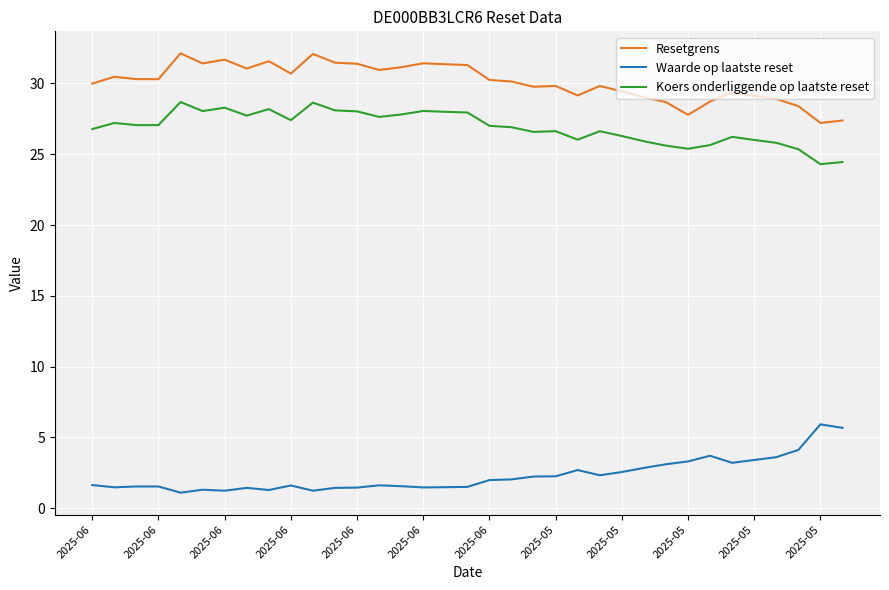

True or false: Koers onderliggende op laatste reset and Resetgrens cross at least once.

False